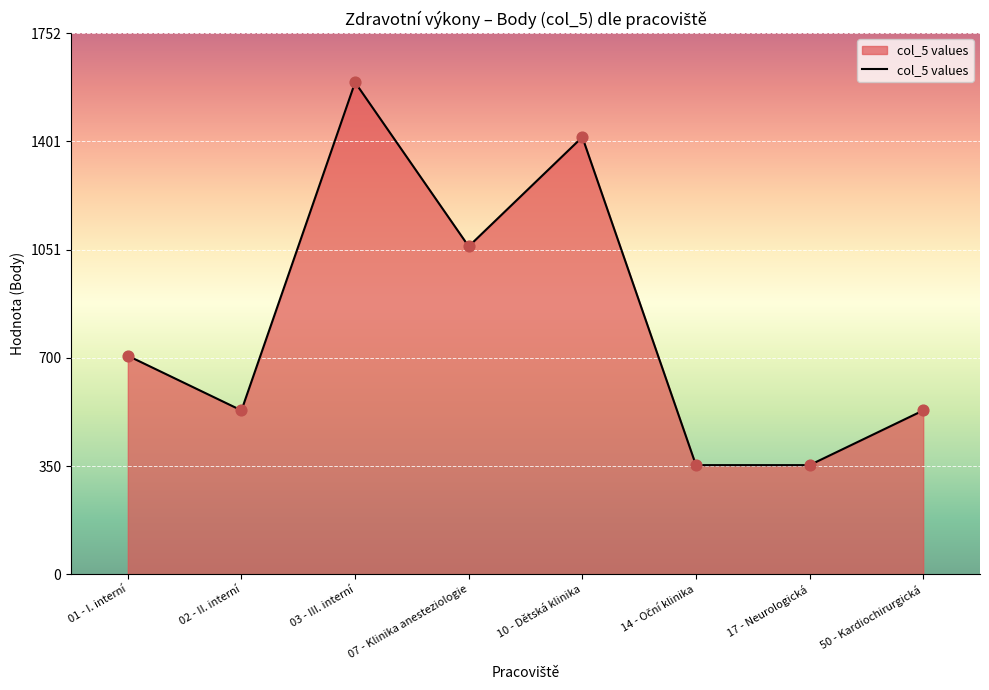

What is the change in value from 10 - Dětská klinika to 17 - Neurologická?

-1062